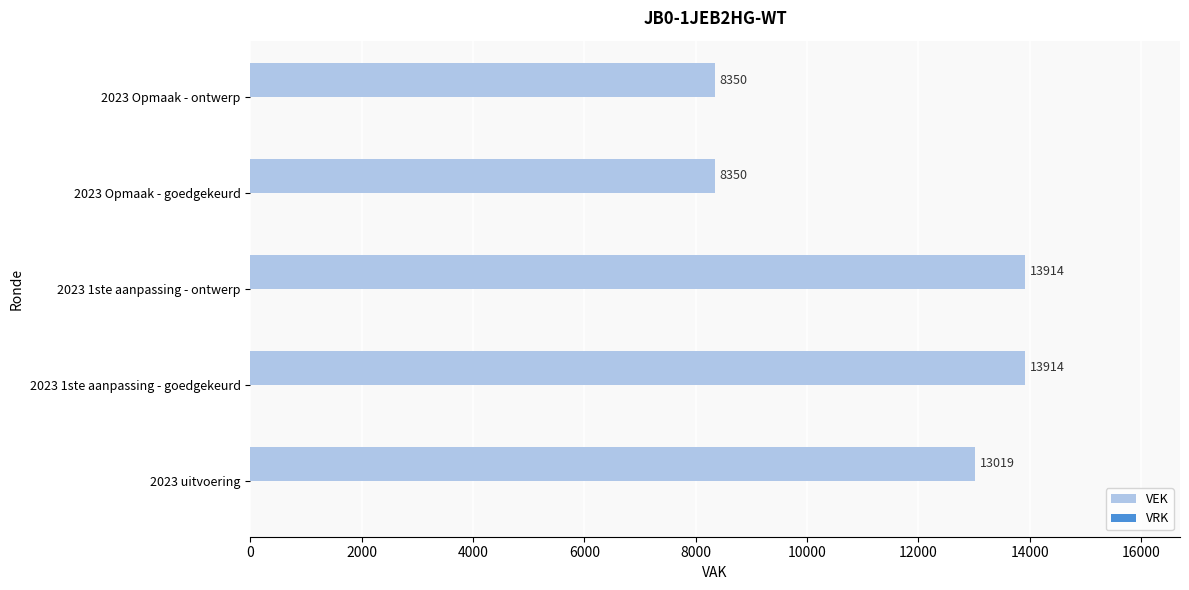

What is the difference between the maximum and second lowest values?

5564